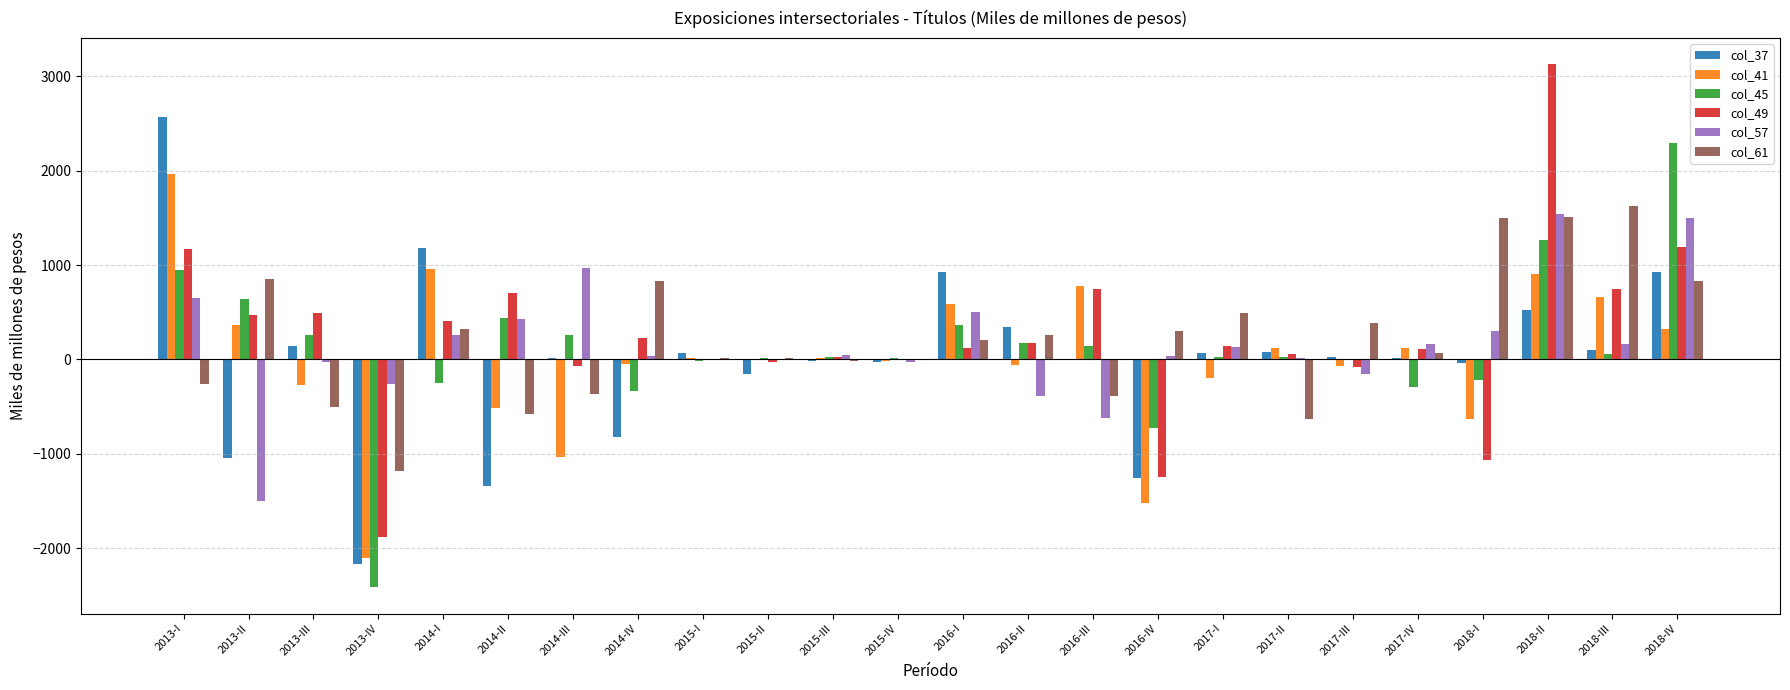

What is the maximum value for col_49?

3127.2